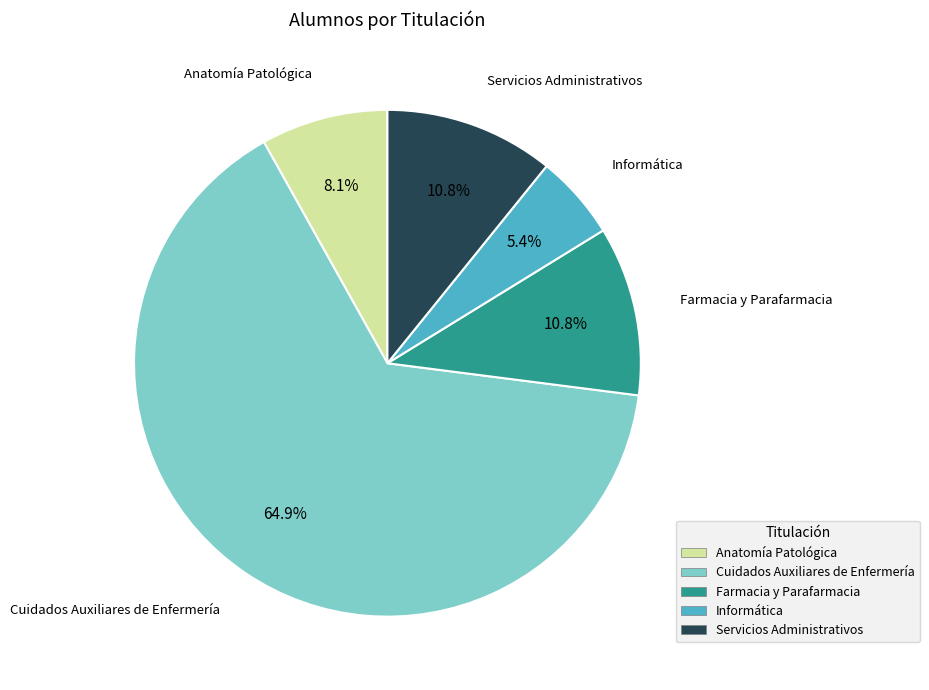

To the nearest percent, what is the combined percentage of Cuidados Auxiliares de Enfermería and Servicios Administrativos?

76%